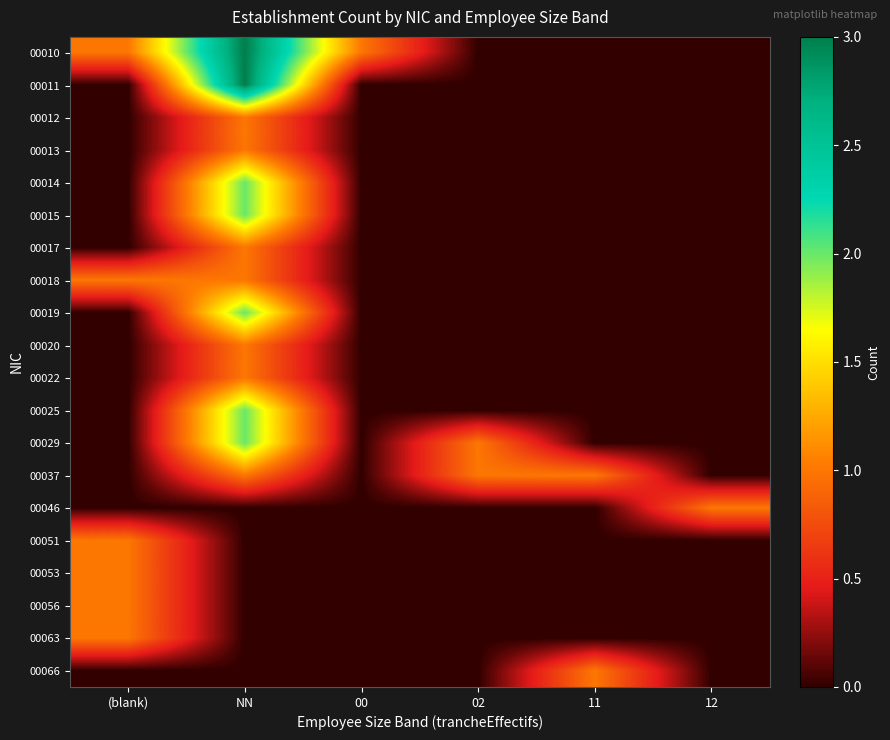

How many distinct data groups are displayed?

20